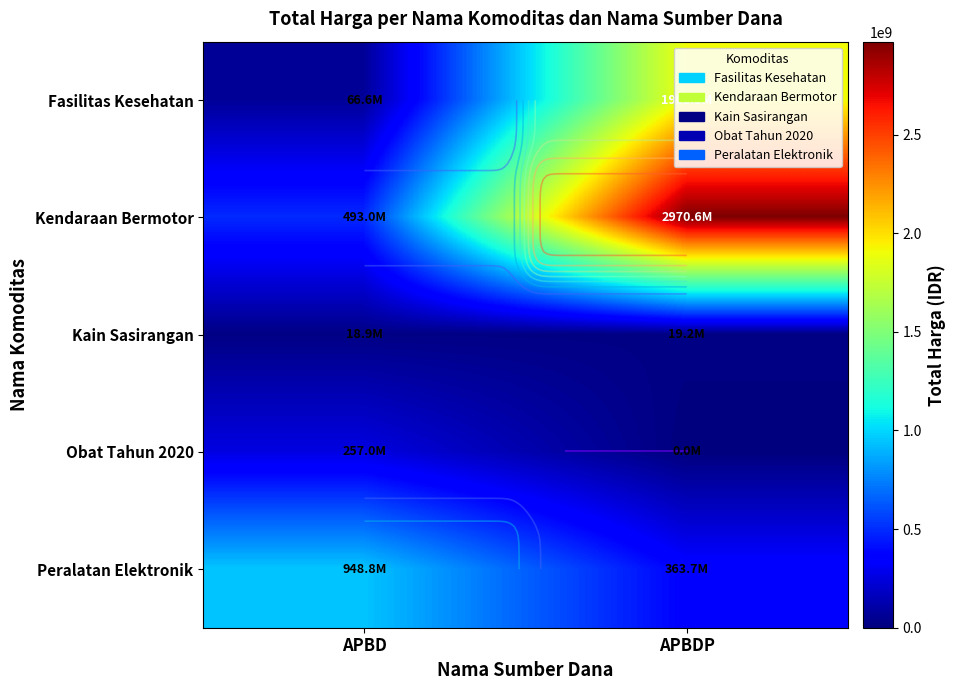

Rank the series at APBD from lowest to highest value.

Kain Sasirangan, Fasilitas Kesehatan, Obat Tahun 2020, Kendaraan Bermotor, Peralatan Elektronik